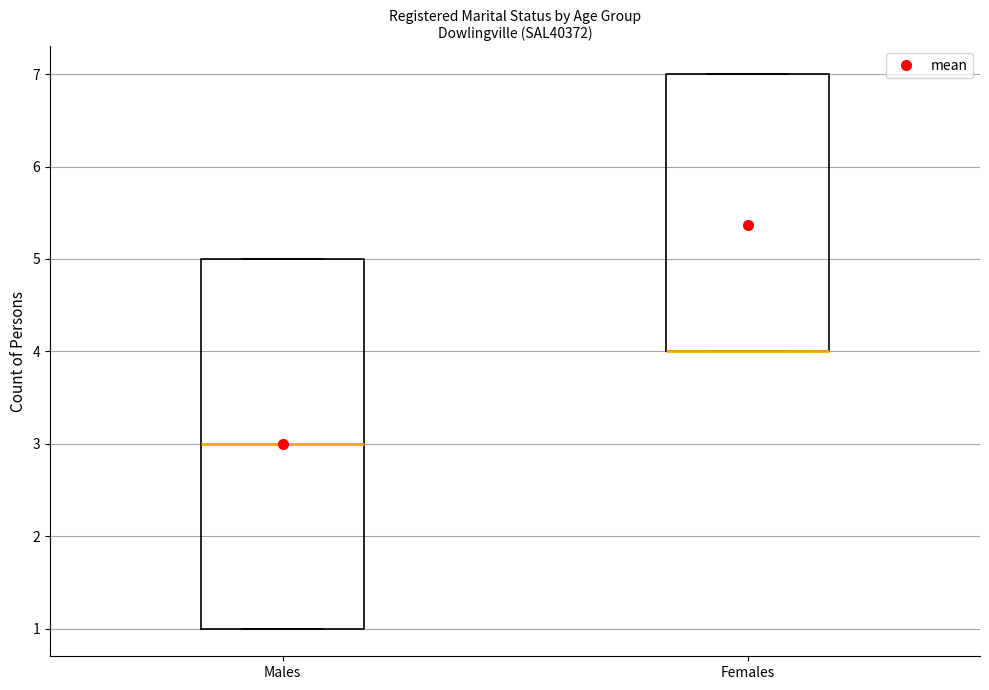

Reading left to right, read every box against the y-axis: the position of its median line, the range the box covers, and the ends of its whiskers. The values are not printed on the chart, so give them approximately, as read against the axis.

Males: median 3, box 1 to 5, whiskers 1 to 5
Females: median 4 (drawn on the box's lower edge), box 4 to 7, whiskers 4 to 7